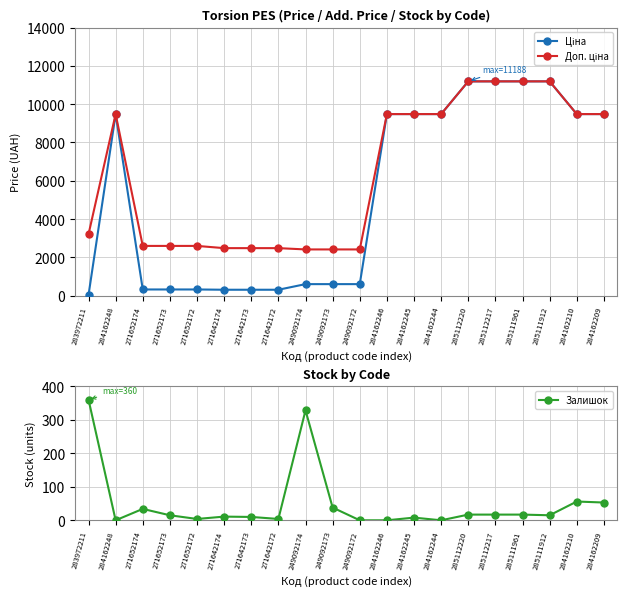

Is this an area chart (filled region under the line)?

No